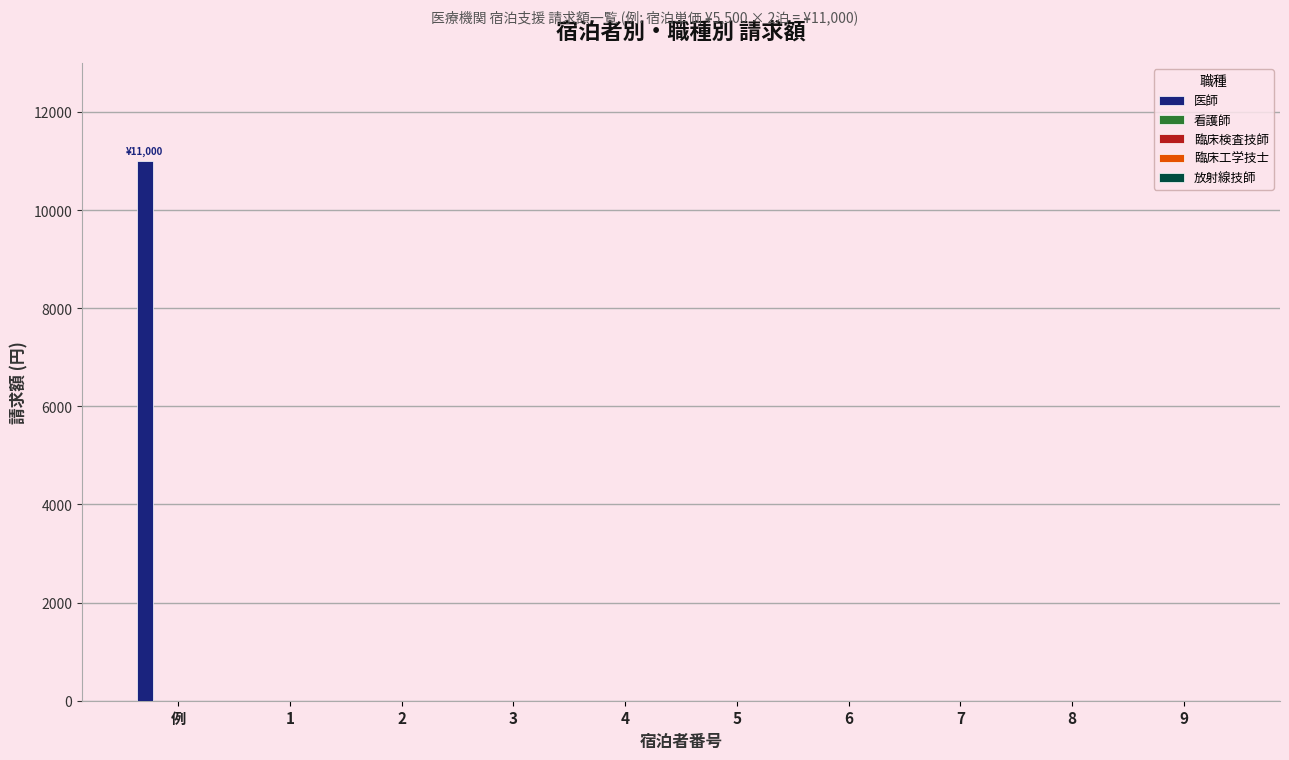

What is the greatest value displayed?

11000